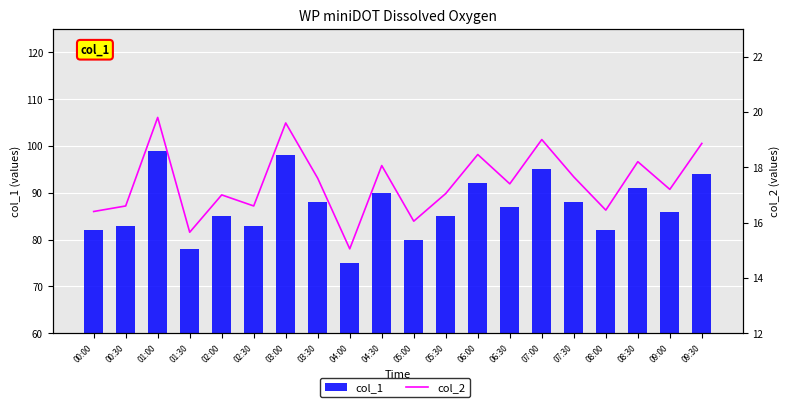

At how many categories does at least one series exceed 74?

20